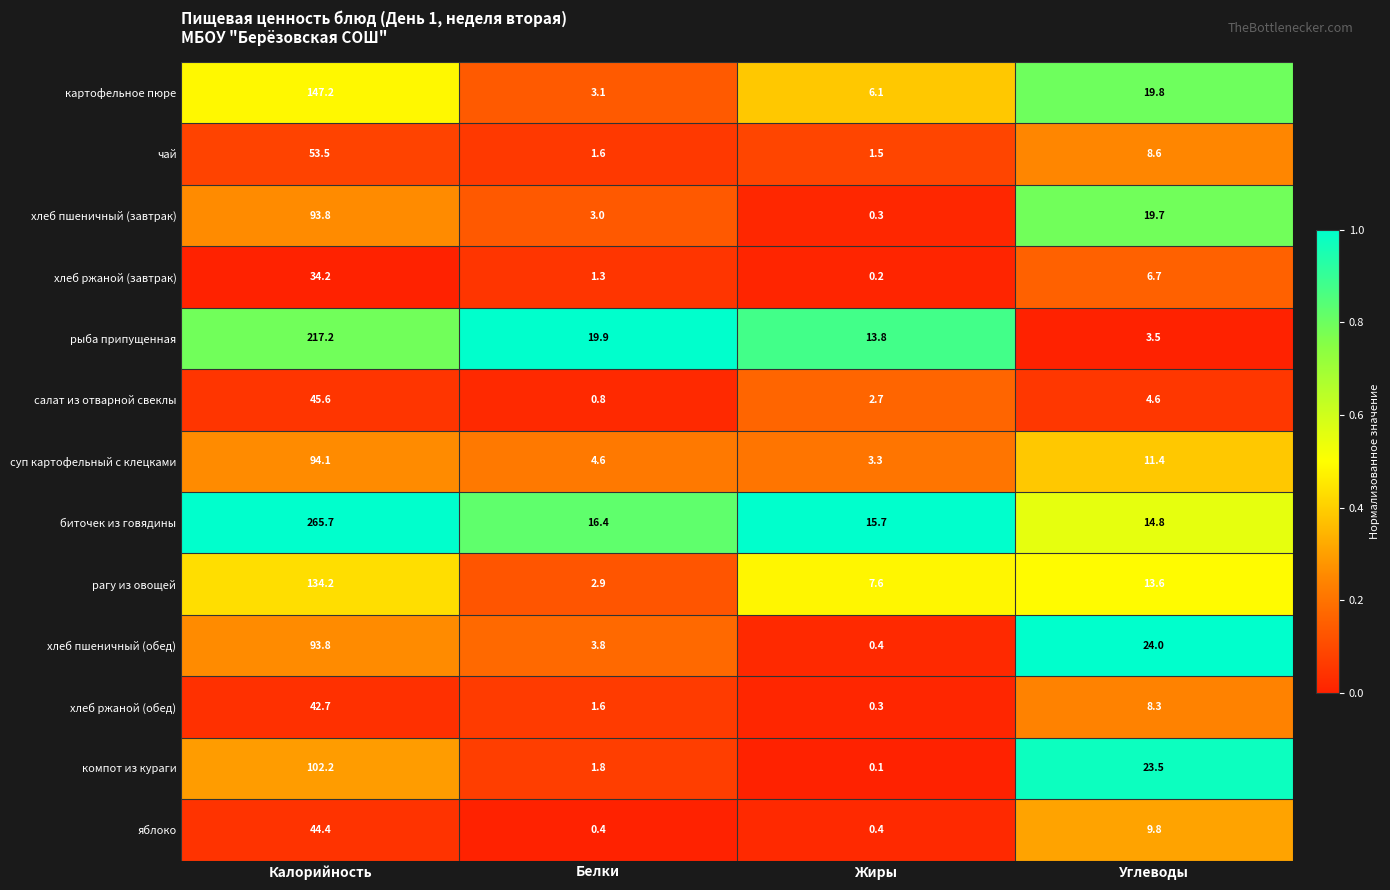

How many series are shown in this chart?

13